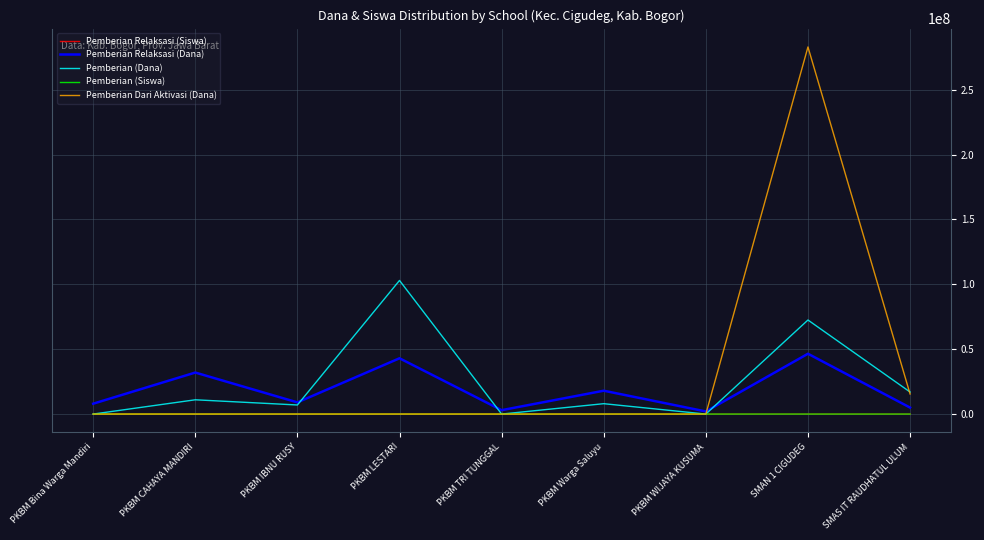

True or false: Pemberian Relaksasi (Siswa) has more than 0 interior local peaks.

True